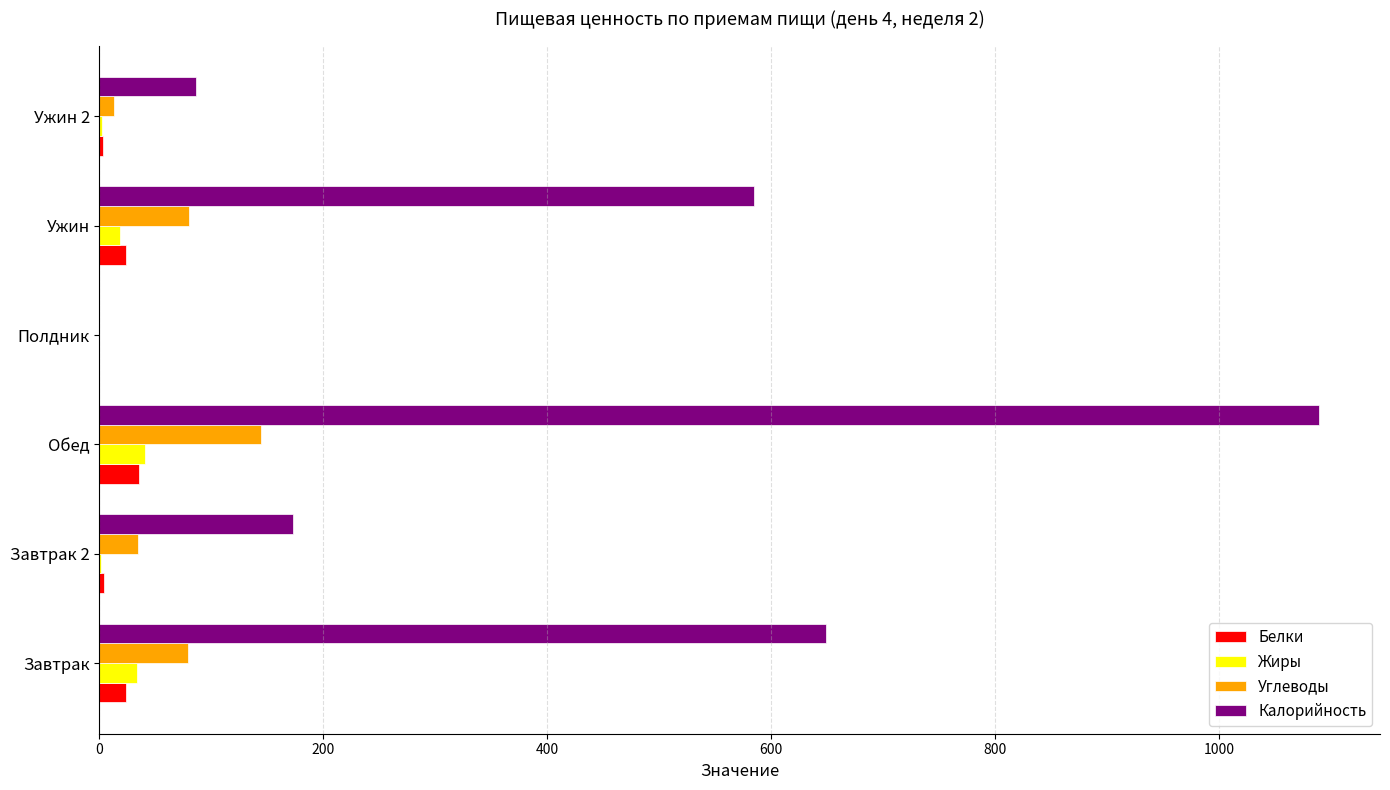

Which series changed the most between Ужин and Ужин 2?

Калорийность